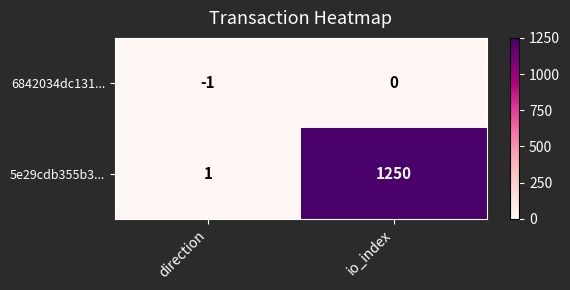

How many data points does each series have?

2